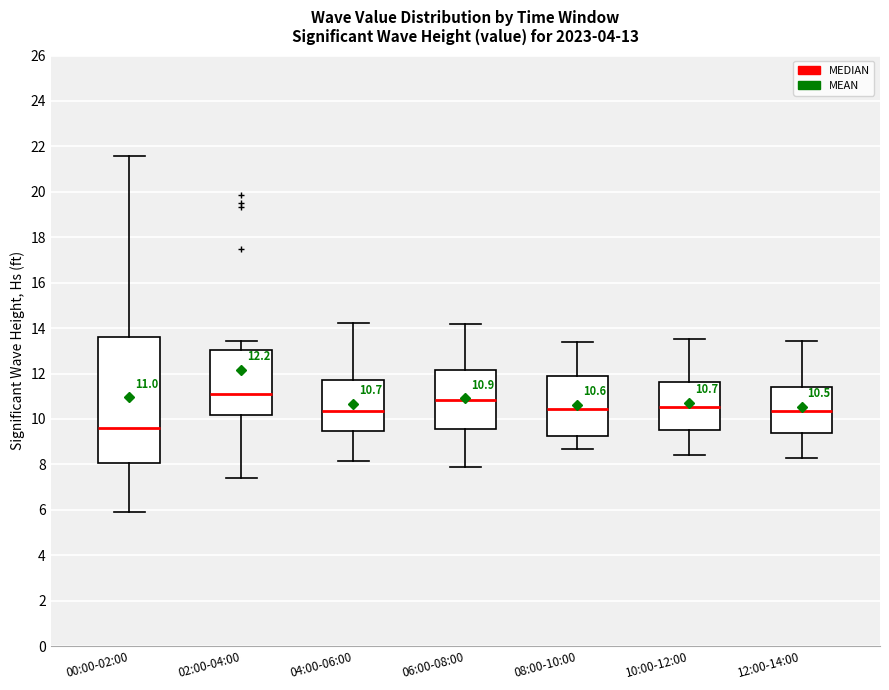

Which box is the tallest, from its lower edge to its upper edge?

00:00-02:00